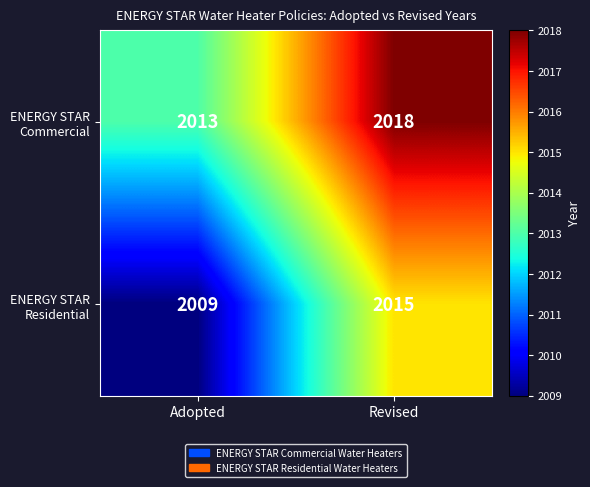

What is the difference between the highest and lowest values at Revised?

3